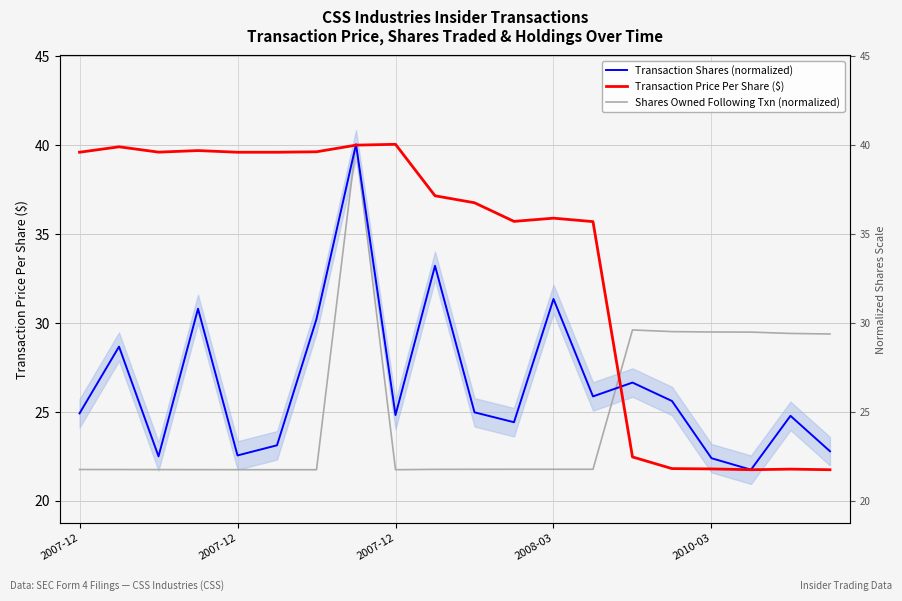

What is the approximate value of Transaction Price Per Share ($) at 14?

22.5